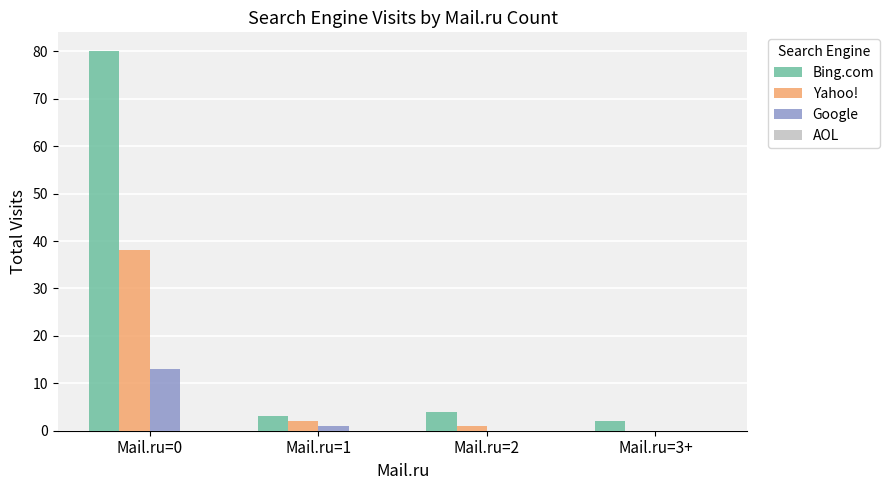

What is the sum of all Bing.com values?

89